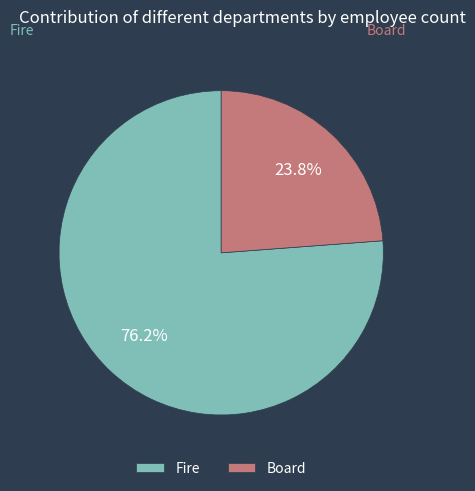

Is it true that Fire is 76% of the pie?

True